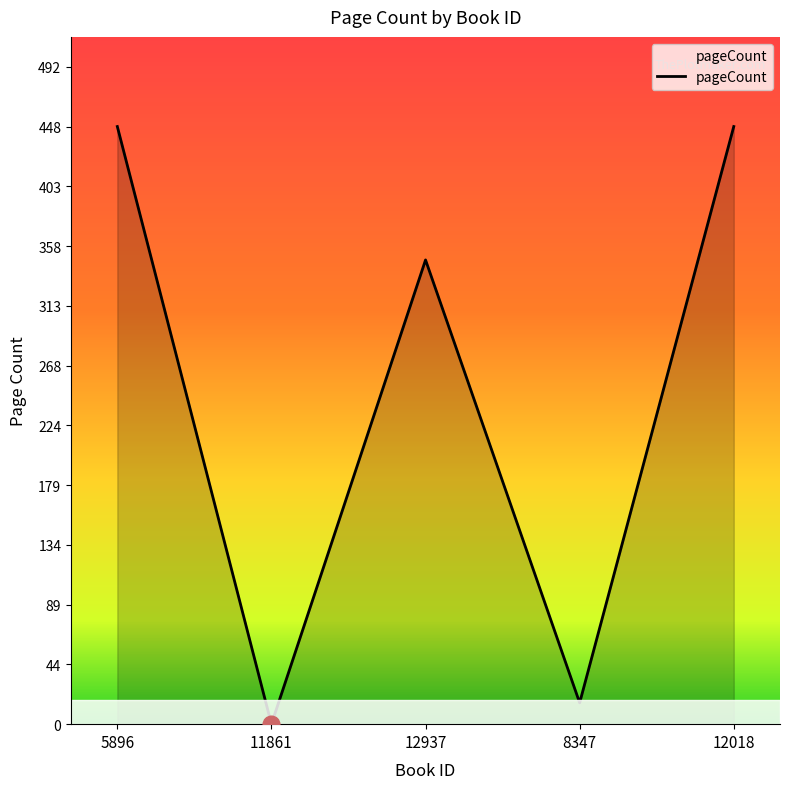

What position from the left is 5896?

1